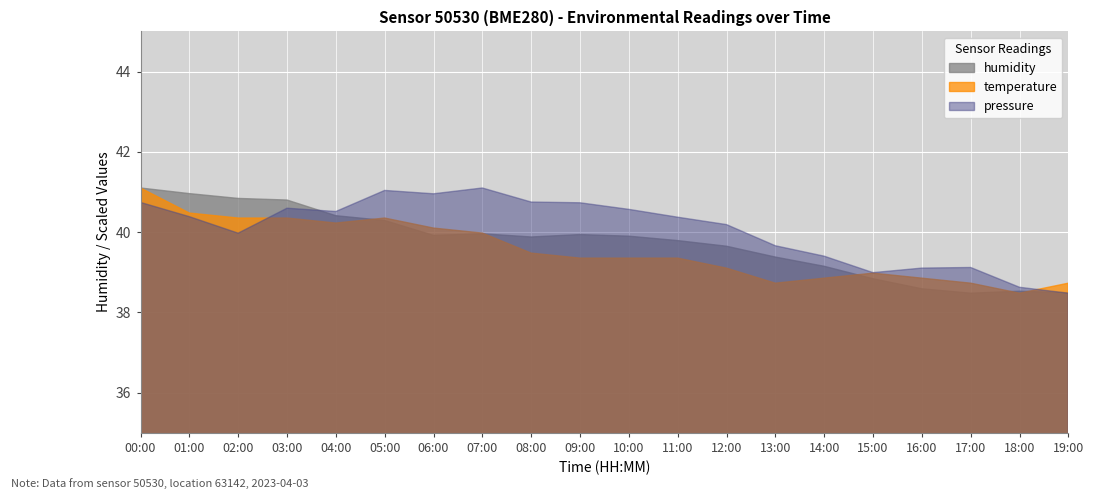

What is the minimum value shown in the chart?

38.5